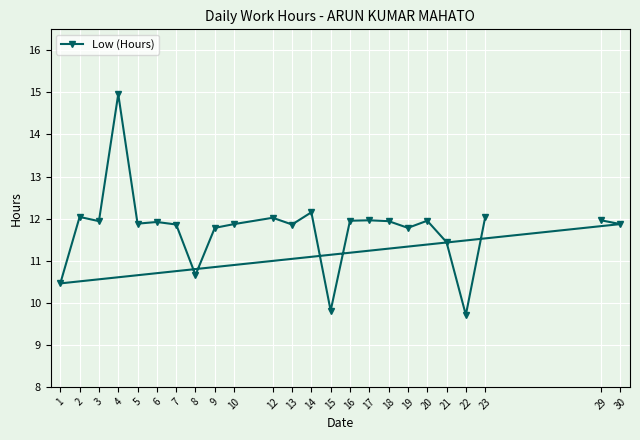

What is the value of the 4th point from the left?

15.0